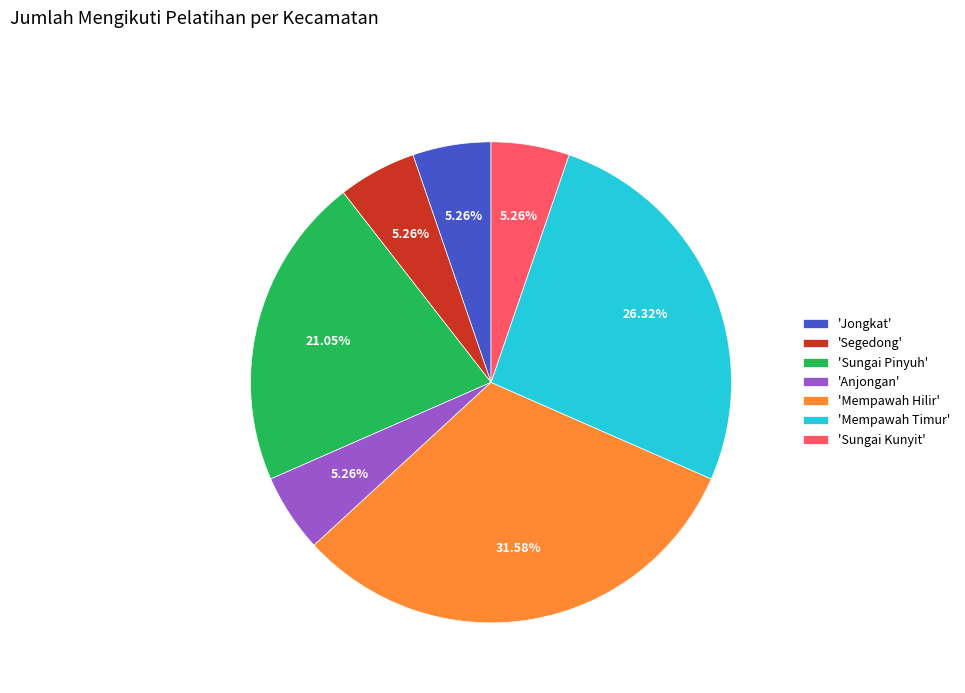

Is the sum of 'Segedong' and 'Mempawah Timur' greater than half?

No